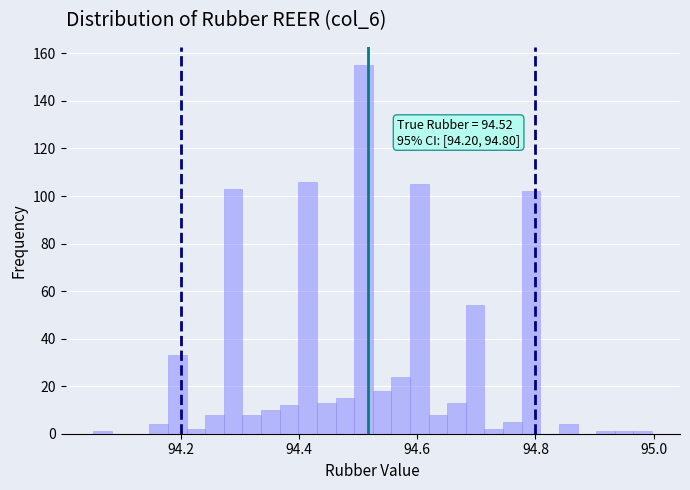

Read against the x-axis, roughly where is the centre of the tallest bar?

94.50